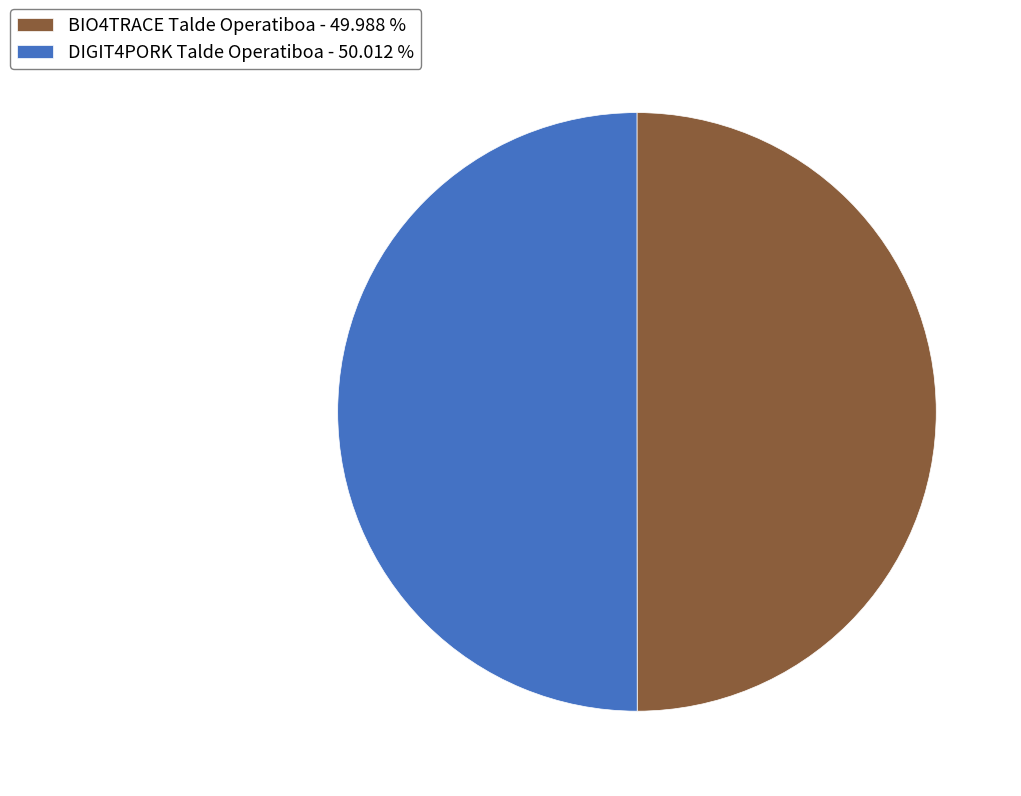

What is the ratio of the value at BIO4TRACE Talde Operatiboa - 49.988 % to the value at DIGIT4PORK Talde Operatiboa - 50.012 %?

1.0